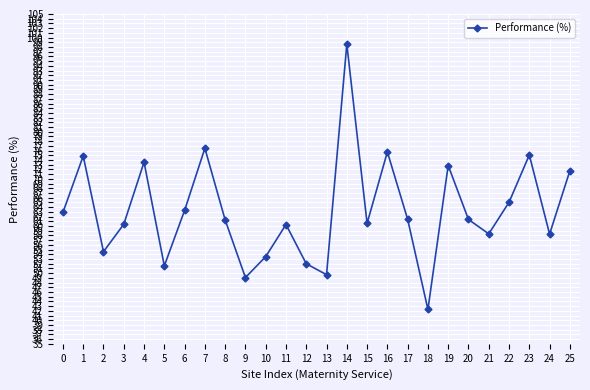

Which label corresponds to the smallest value in the chart?

18